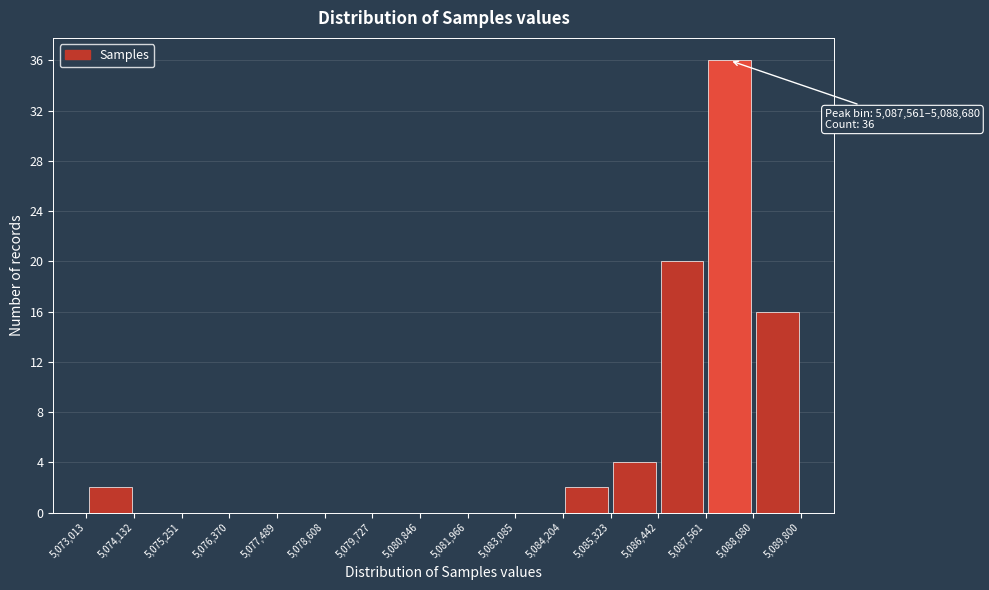

Which range on the x-axis has the tallest bar?

5,087,561 to 5,088,680